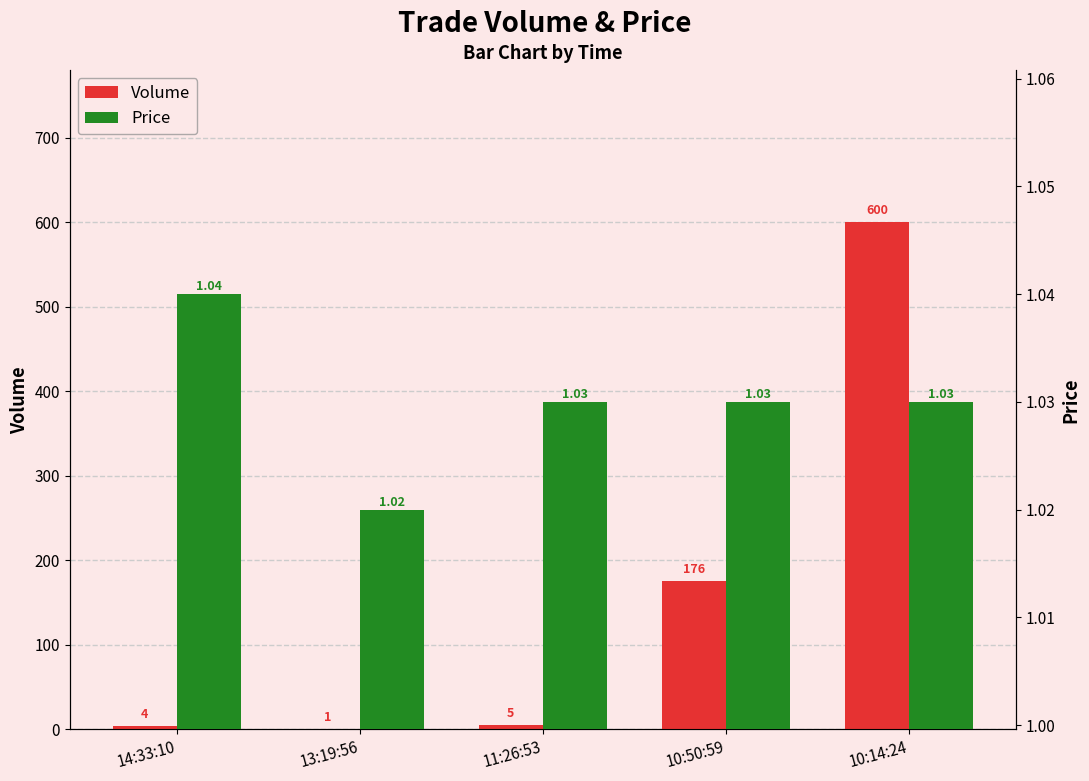

What is the average value of the Price series?

1.0